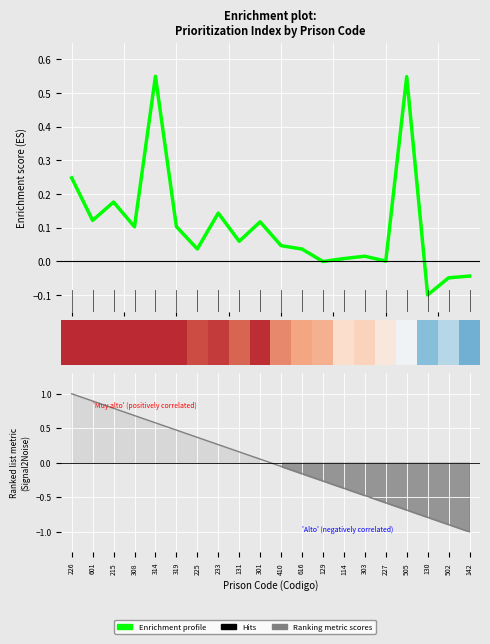

What is the difference between the Ranking metric scores values at 142 and 301?

1.1